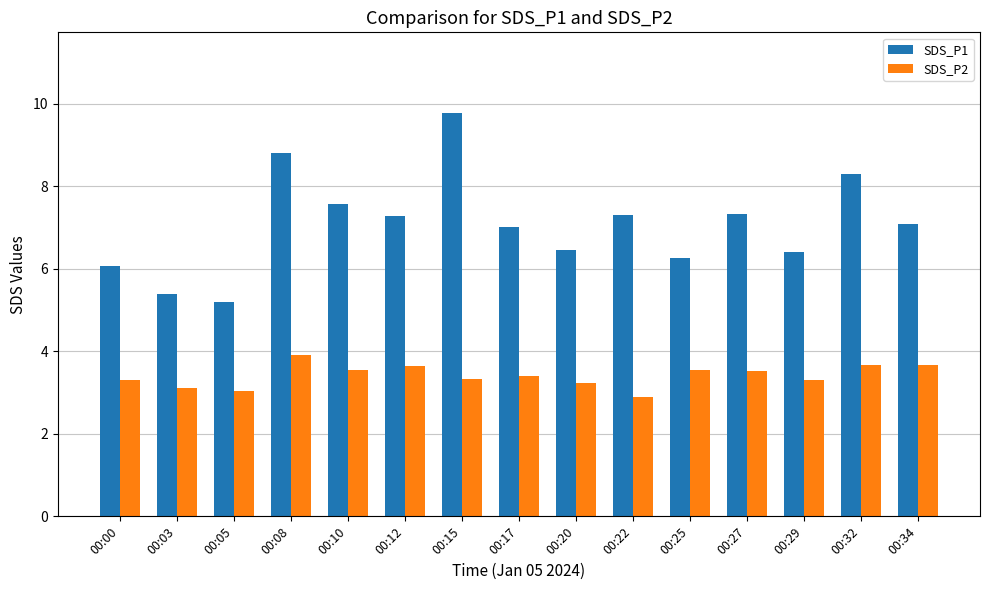

How many groups of bars are there?

15